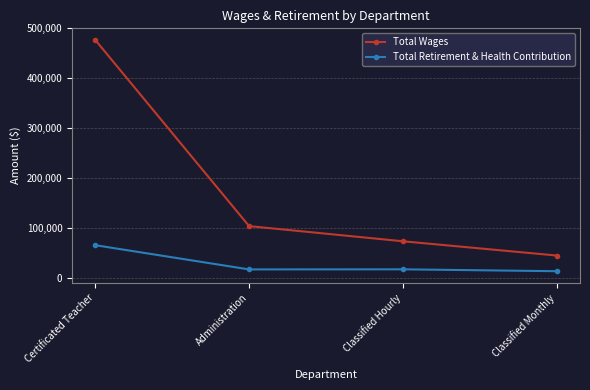

True or false: Total Retirement & Health Contribution and Total Wages intersect in this chart.

False